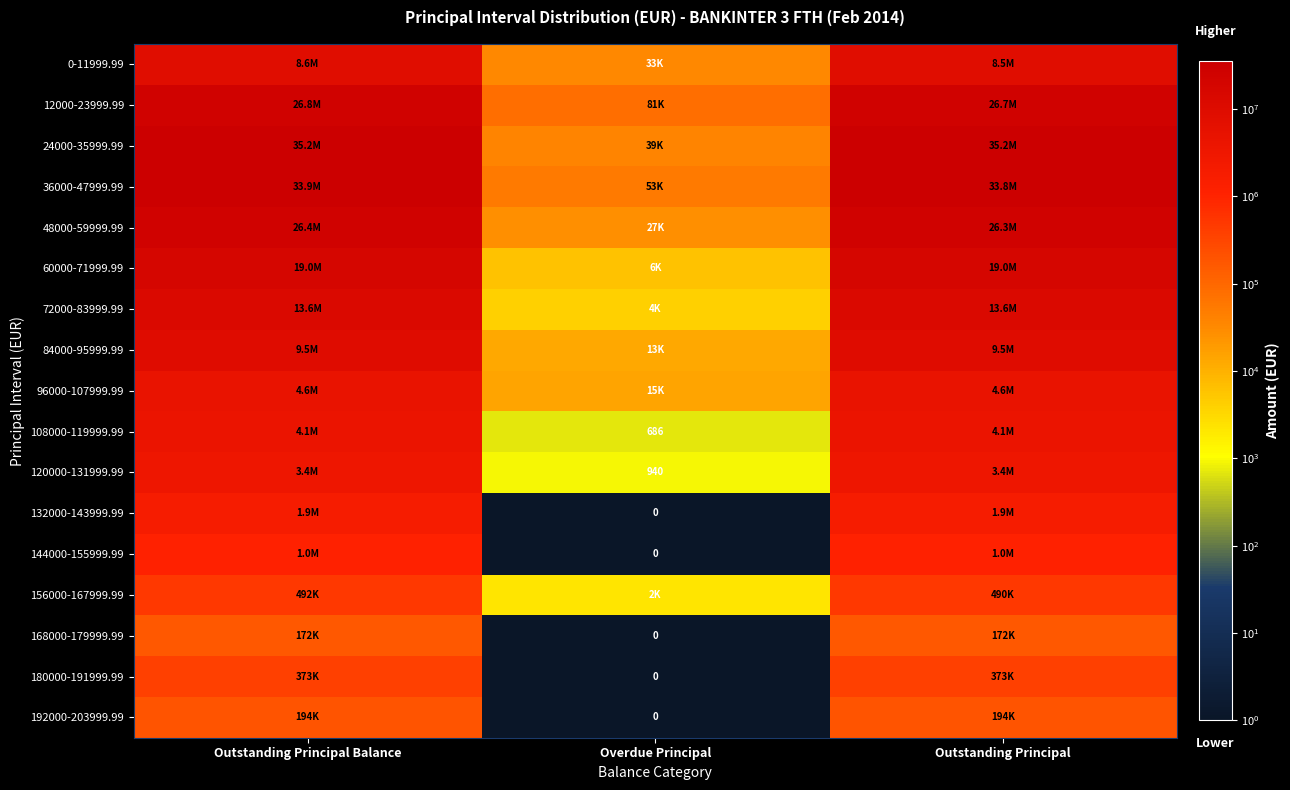

What is the highest value of the 36000-47999.99 series?

33897851.3